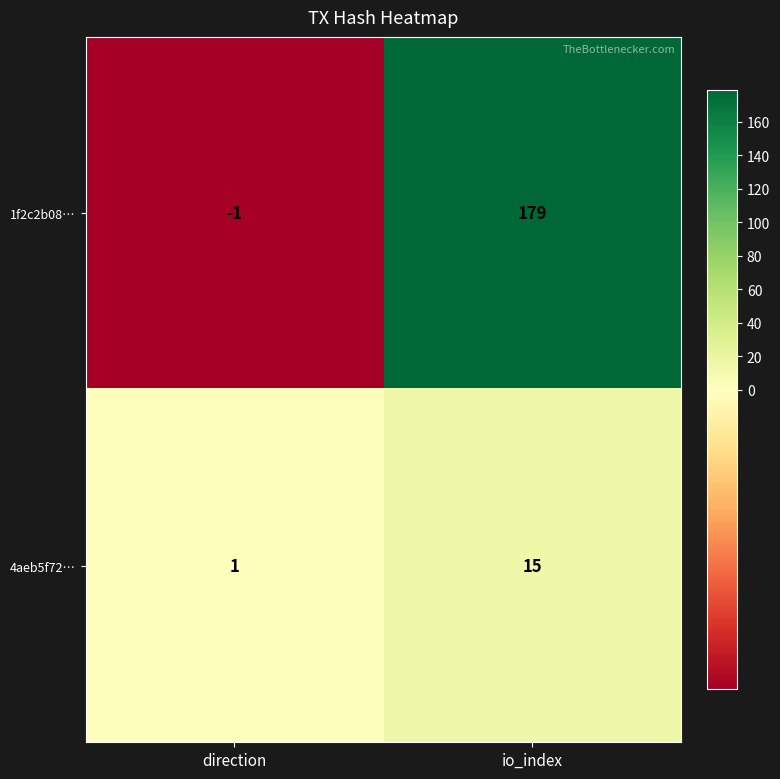

At which label is 4aeb5f72… closest to 8?

direction